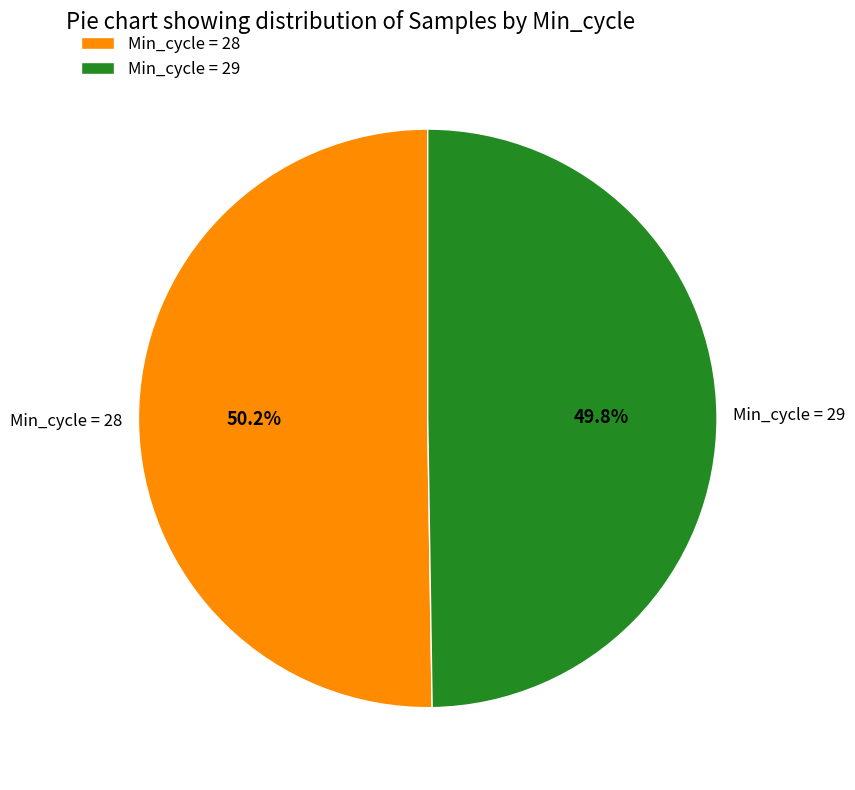

Is there a majority slice in this chart?

Yes